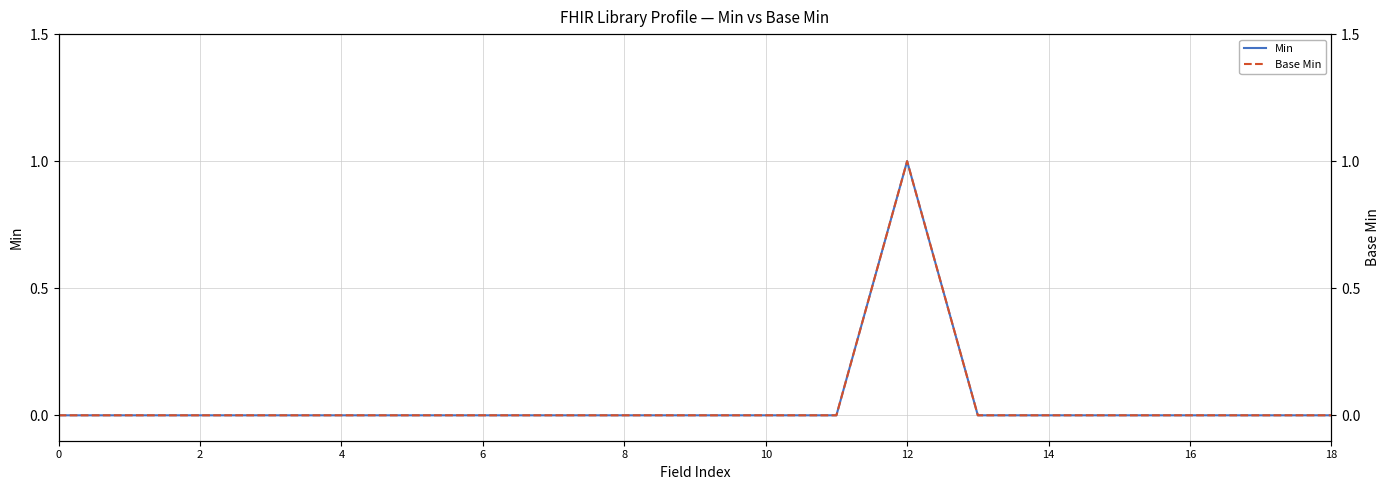

The Min series shows 1 at 8. True or false?

False